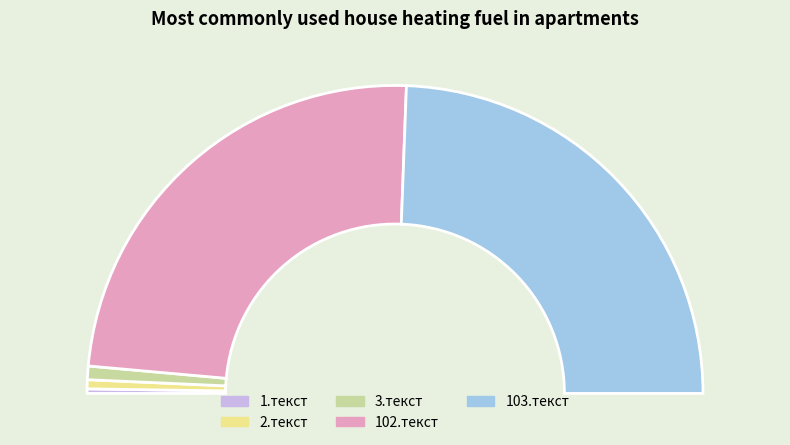

What is the ratio of the value at 1.текст to the value at 3.текст?

0.3